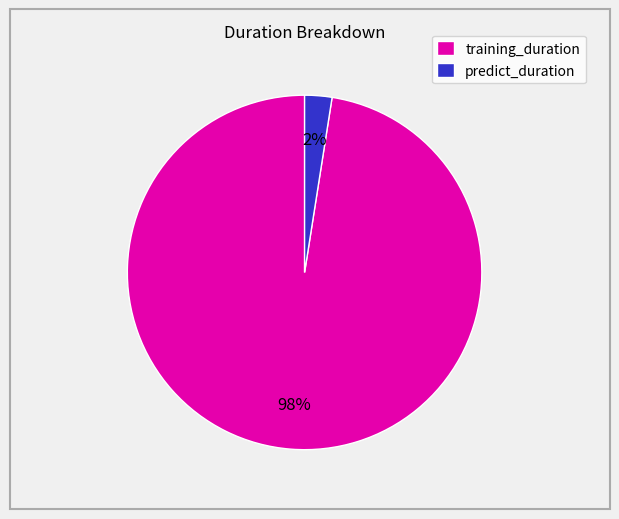

What is the smallest slice in the pie chart?

predict_duration